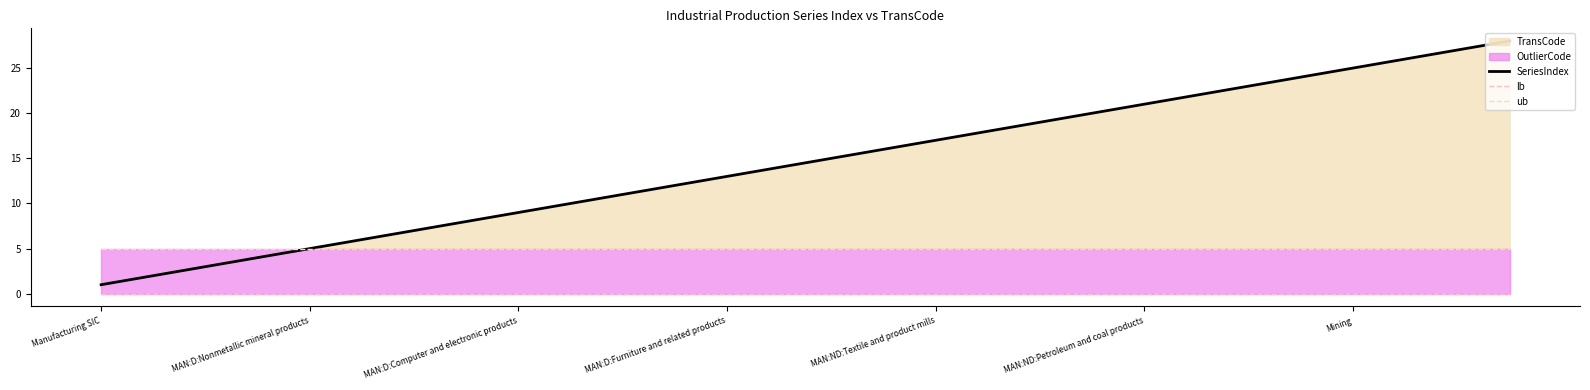

Which series has the largest range (max minus min)?

SeriesIndex